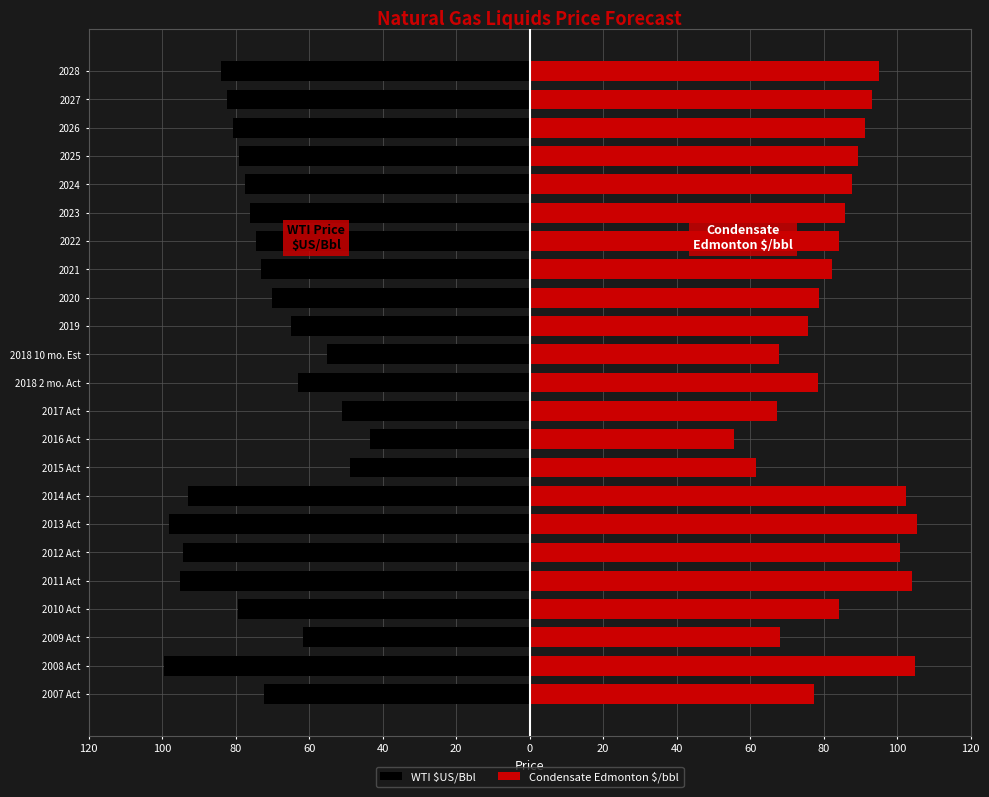

What is the sum of all WTI $US/Bbl values?

-1715.6